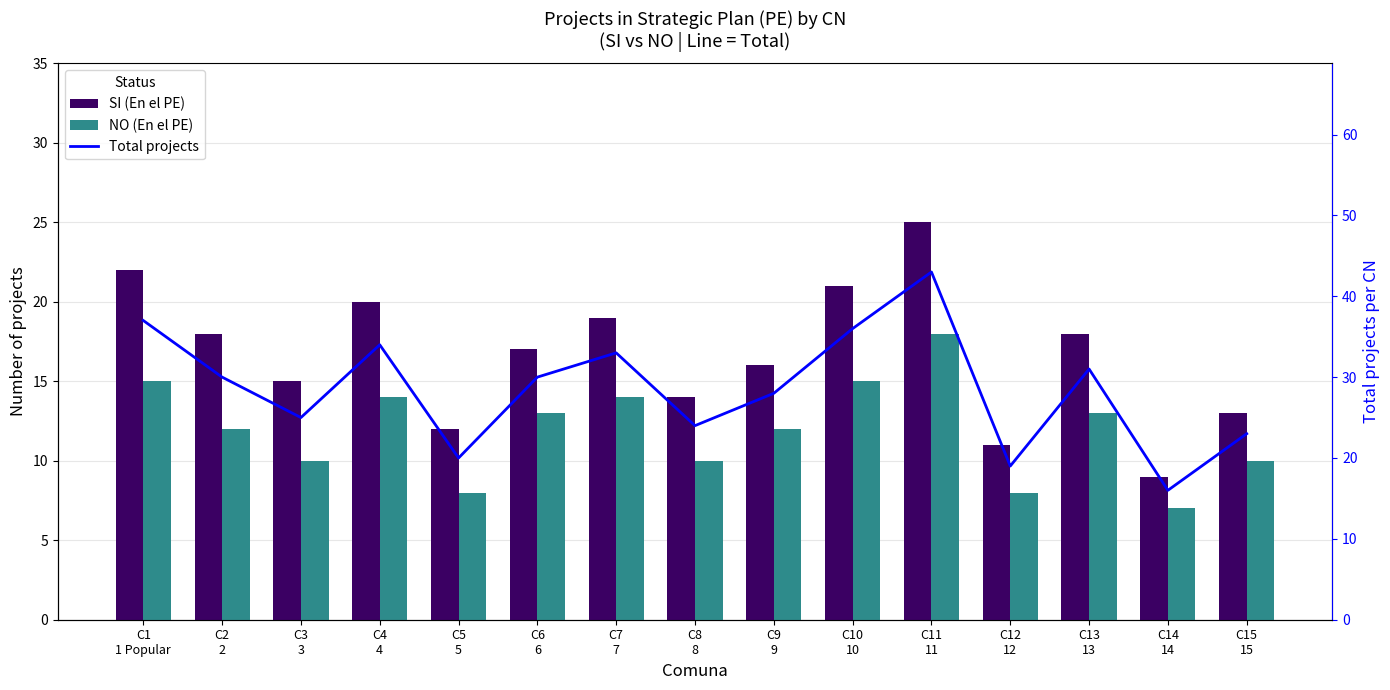

Rank the series at C5
5 from lowest to highest value.

NO (En el PE), SI (En el PE), Total projects